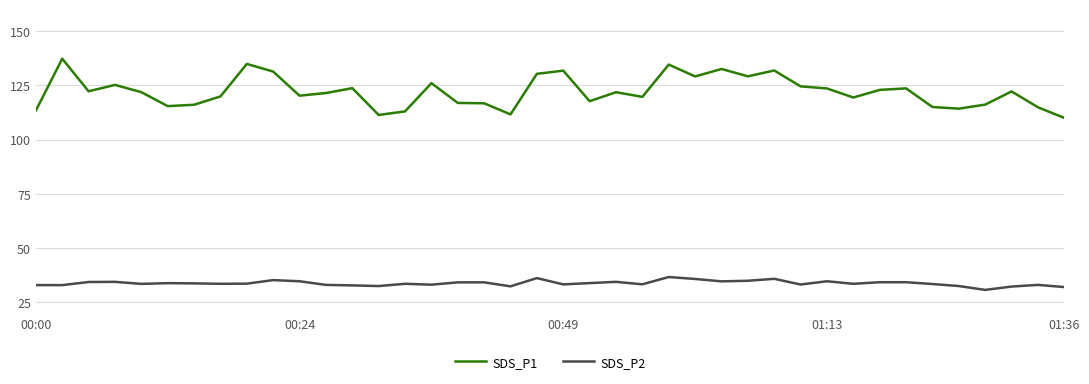

Which series has the largest range (max minus min)?

SDS_P1